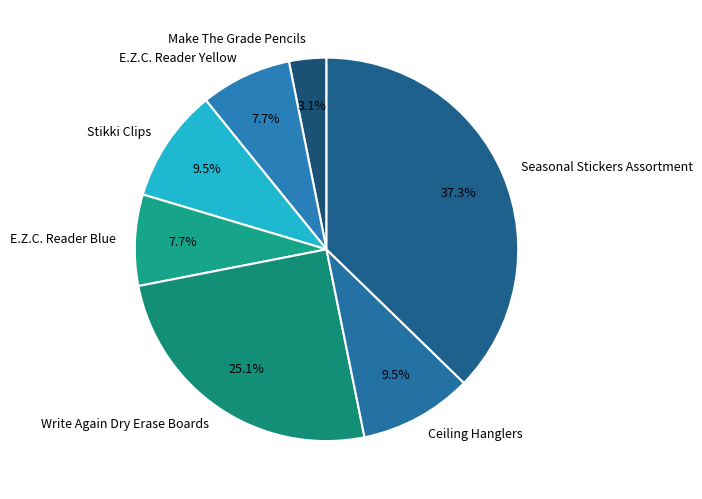

To the nearest percent, what portion does Seasonal Stickers Assortment represent?

37%